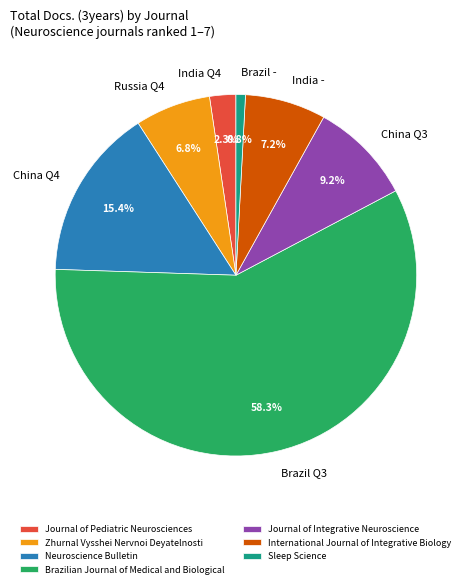

To the nearest percent, what is the difference between the International Journal of Integrative Biology and Sleep Science slice percentages?

6%